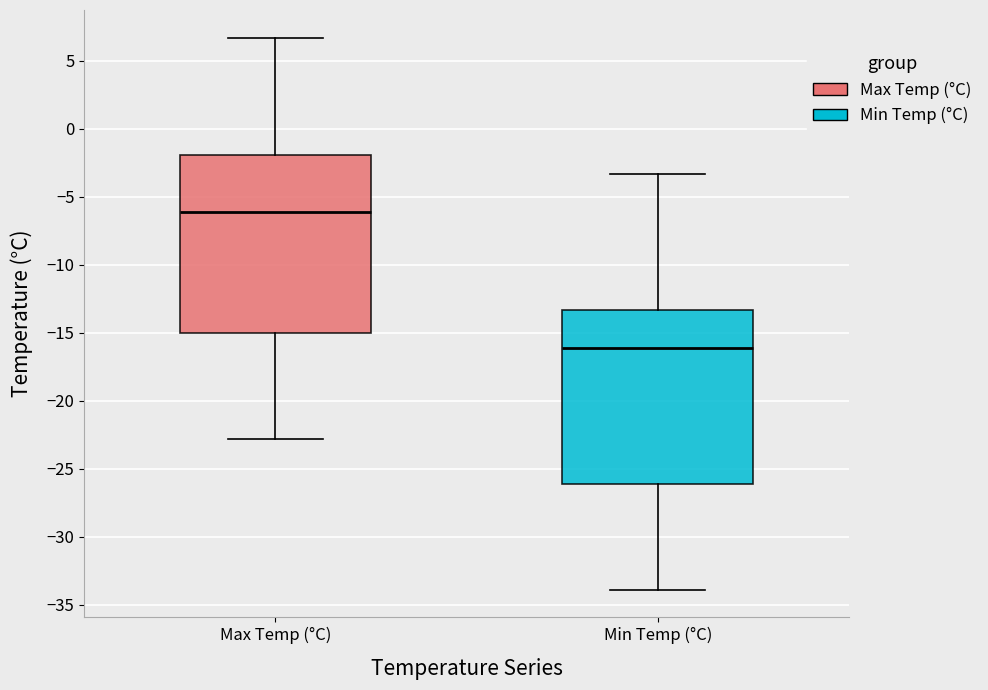

Reading left to right, read every box against the y-axis: the position of its median line, the range the box covers, and the ends of its whiskers. The values are not printed on the chart, so give them approximately, as read against the axis.

Max Temp (°C): median -6.0, box -15.0 to -2.0, whiskers -23.0 to 6.5
Min Temp (°C): median -16.0, box -26.0 to -13.5, whiskers -34.0 to -3.5